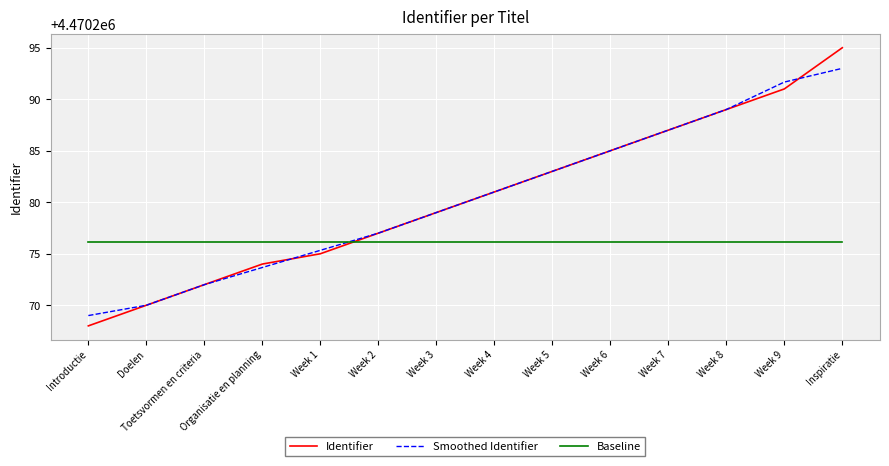

Reading right to left, transcribe all the data shown in this chart.

Identifier: 4470295.0	4470291.0	4470289.0	4470287.0	4470285.0	4470283.0	4470281.0	4470279.0	4470277.0	4470275.0	4470274.0	4470272.0	4470270.0	4470268.0
Smoothed Identifier: 4470293.0	4470291.7	4470289.0	4470287.0	4470285.0	4470283.0	4470281.0	4470279.0	4470277.0	4470275.3	4470273.7	4470272.0	4470270.0	4470269.0
Baseline: 4470276.1	4470276.1	4470276.1	4470276.1	4470276.1	4470276.1	4470276.1	4470276.1	4470276.1	4470276.1	4470276.1	4470276.1	4470276.1	4470276.1